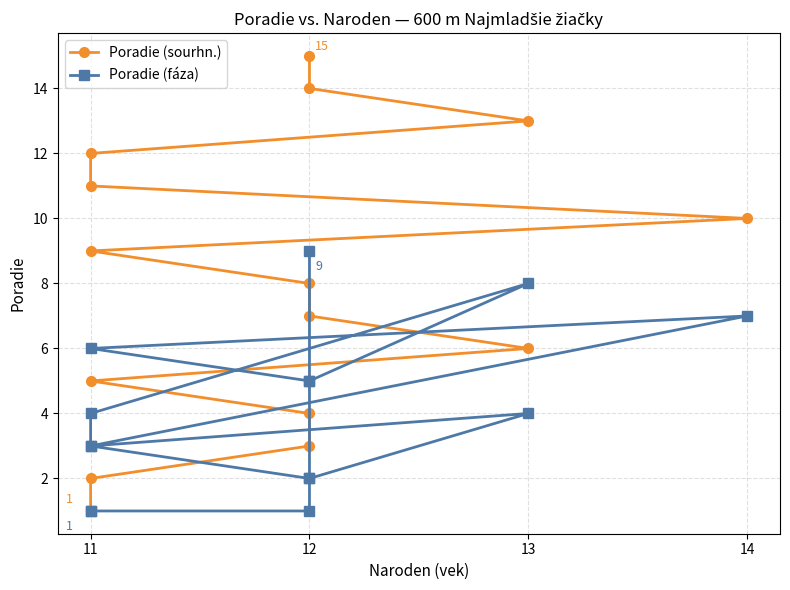

At 11, list the series in order from smallest to largest.

Poradie (sourhn.), Poradie (fáza)